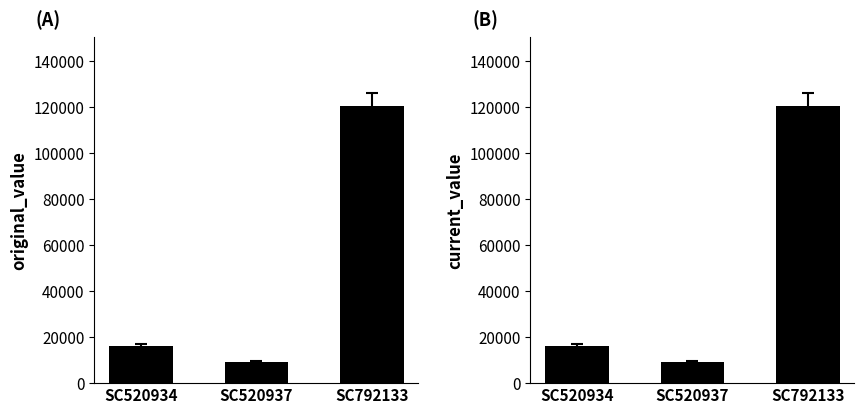

Which has a higher value, SC520937 or SC520934?

SC520934